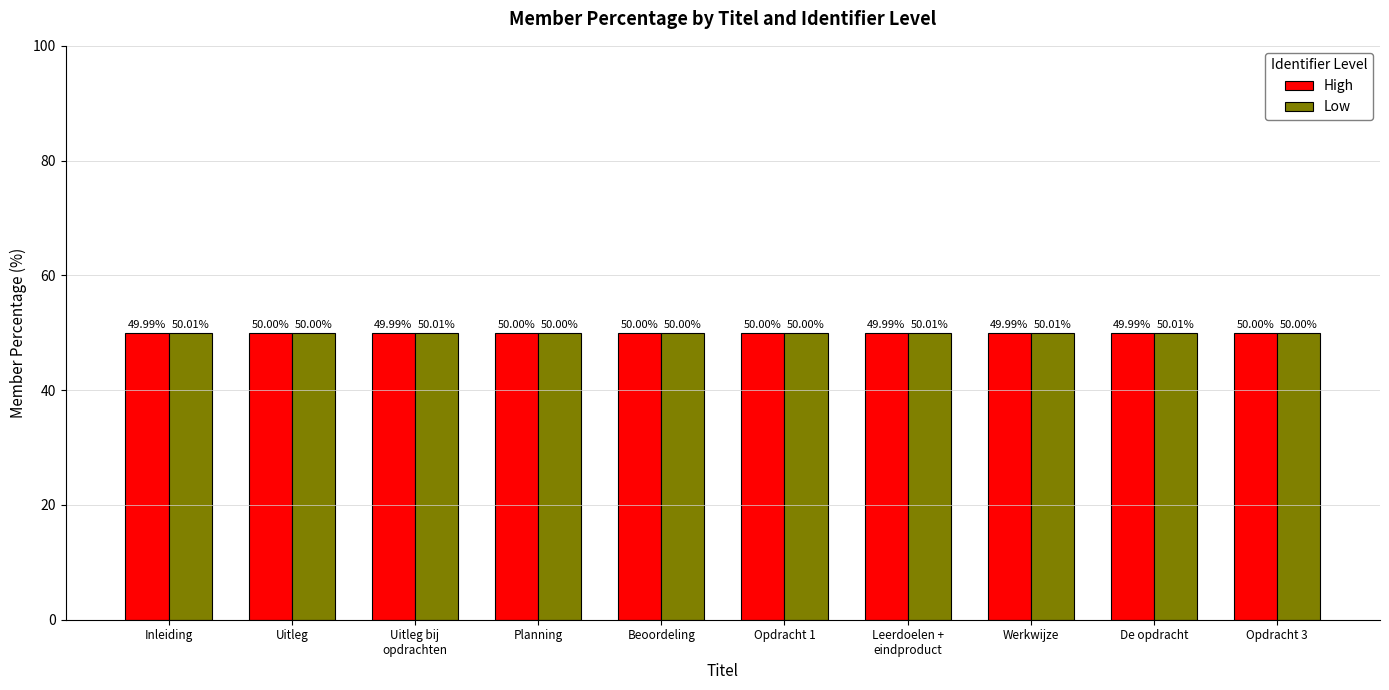

What is the total value across all series at Uitleg bij
opdrachten?

100.0